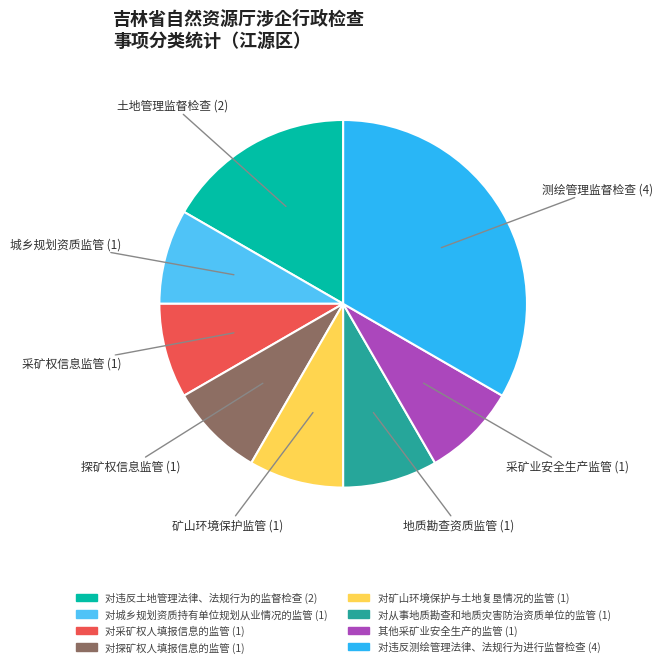

Is it true that 对采矿权人填报信息的监管 (1) is 8% of the pie?

True